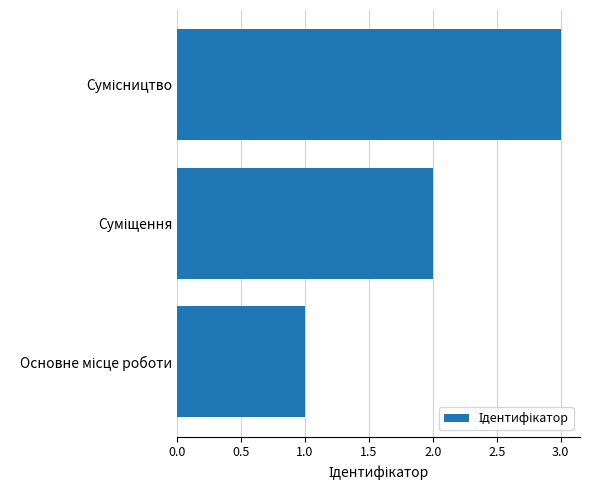

What is the maximum value shown in the chart?

3